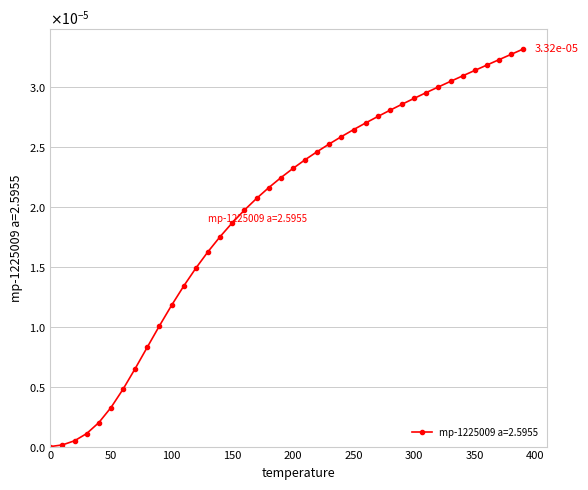

Does the chart have visible grid lines?

Yes